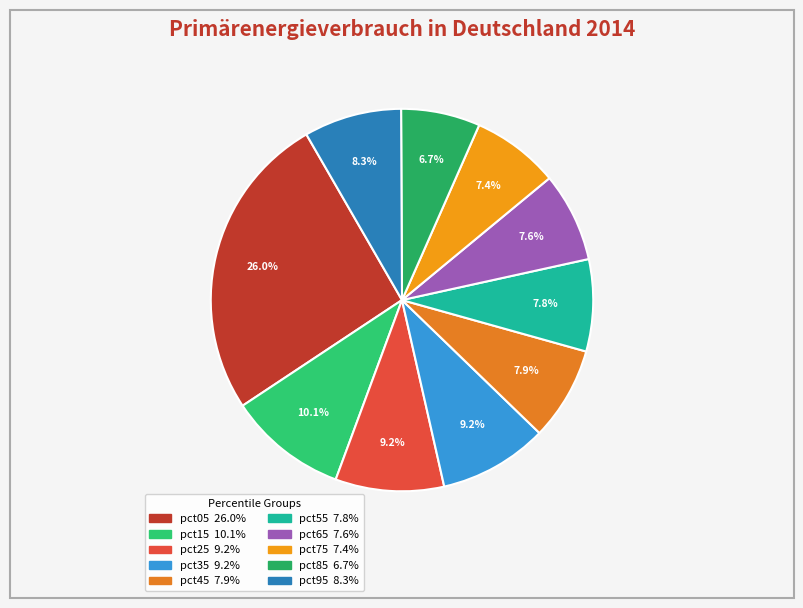

To the nearest percent, what portion does pct65 represent?

8%